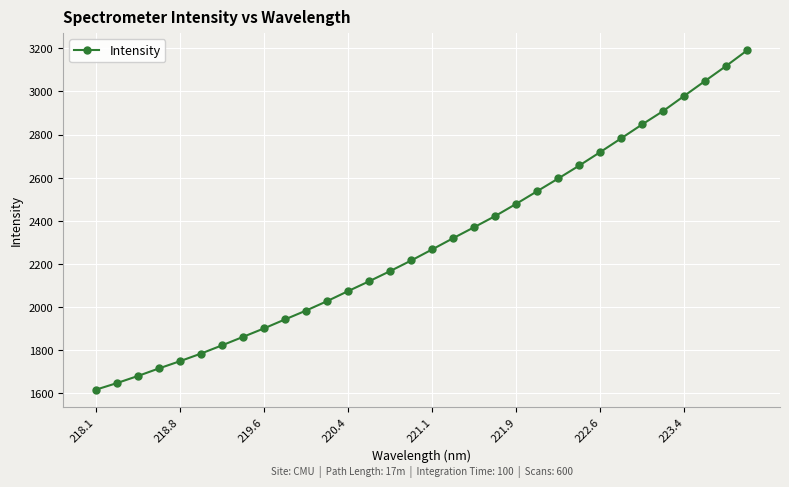

What is the value of the 32nd point from the left?

3191.3